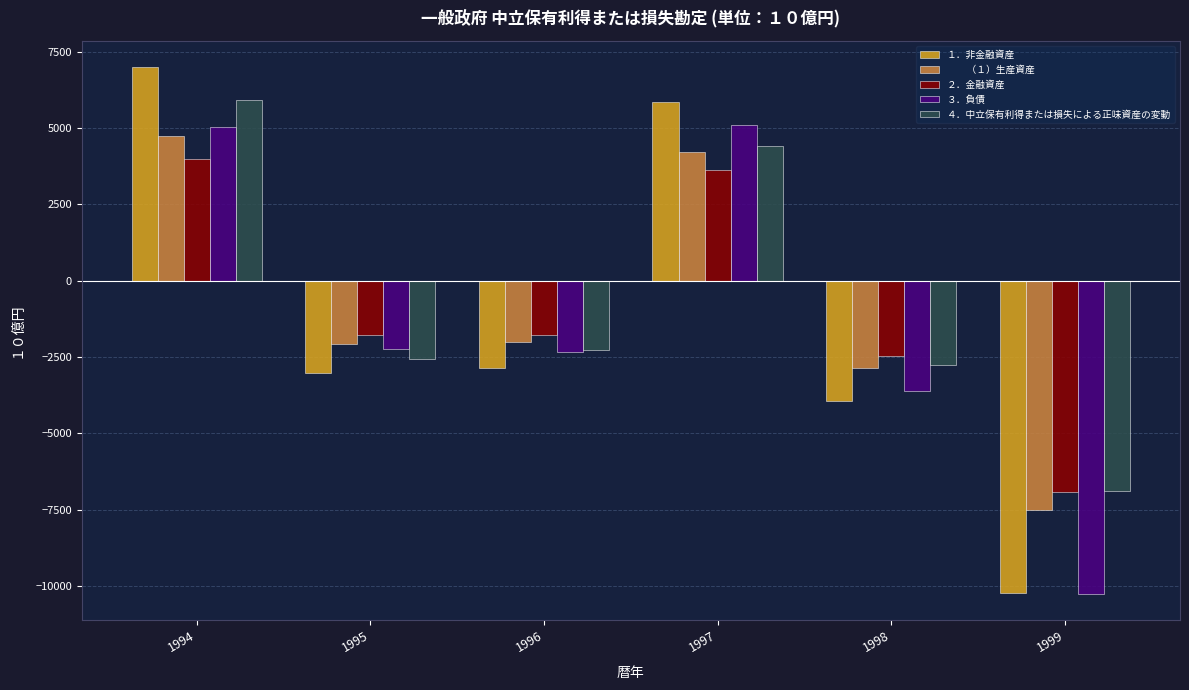

At which category is the sum across all series the highest?

1994